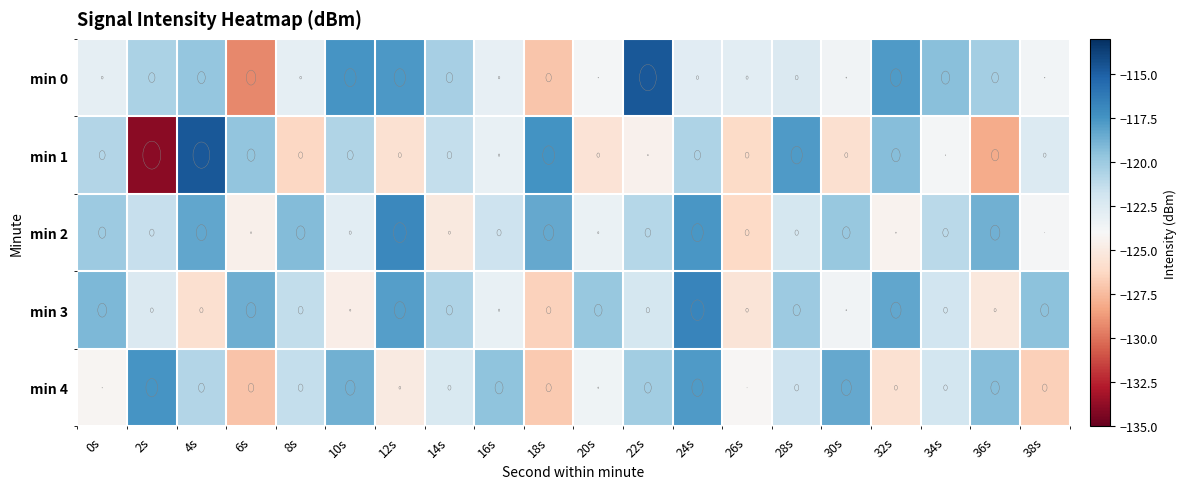

Between 24s and 34s, which series saw the biggest shift?

min 3